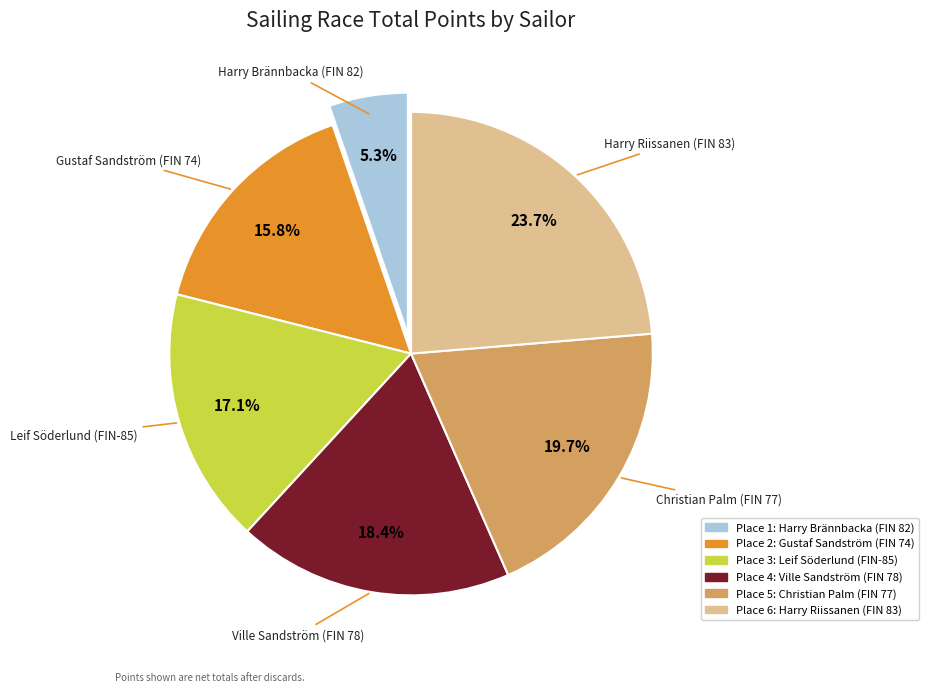

Is there a majority slice in this chart?

No